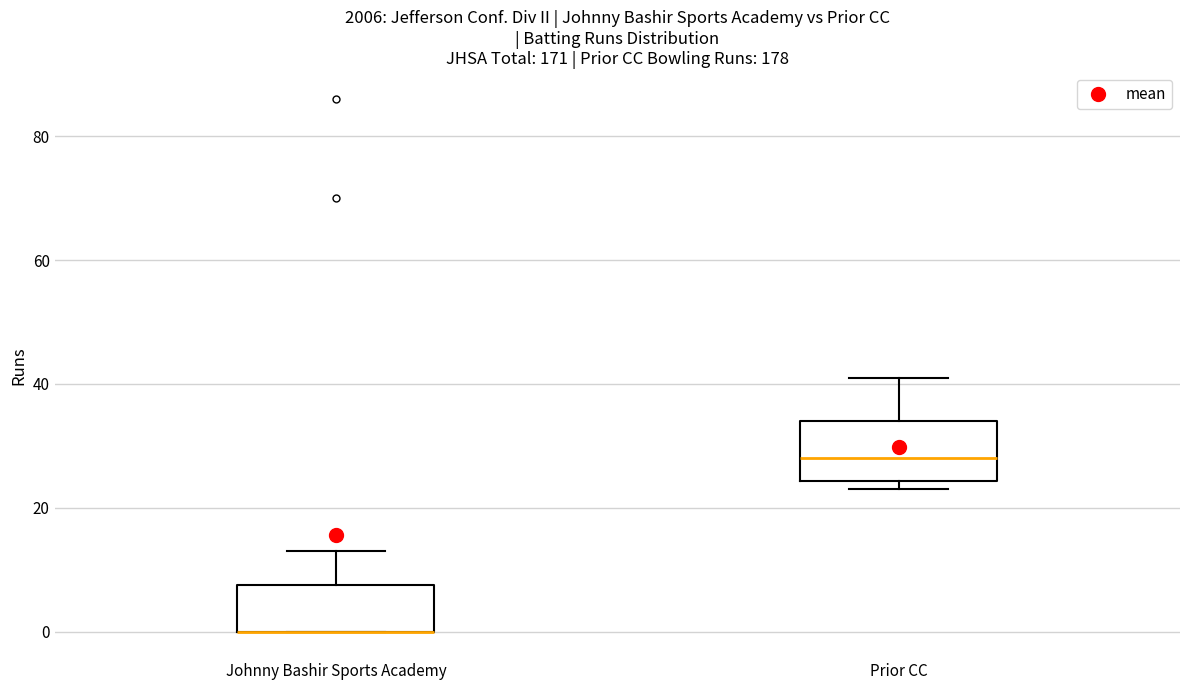

Reading left to right, transcribe this box plot: for each box, give where its median line is, the range the box spans, and where its two whiskers end, as read against the y-axis. The values are not printed on the chart, so give them approximately, as read against the axis.

Johnny Bashir Sports Academy: median 0 (drawn on the box's lower edge), box 0 to 8, whiskers 0 to 14
Prior CC: median 28, box 24 to 34, whiskers 24 (just below the box's lower edge) to 42